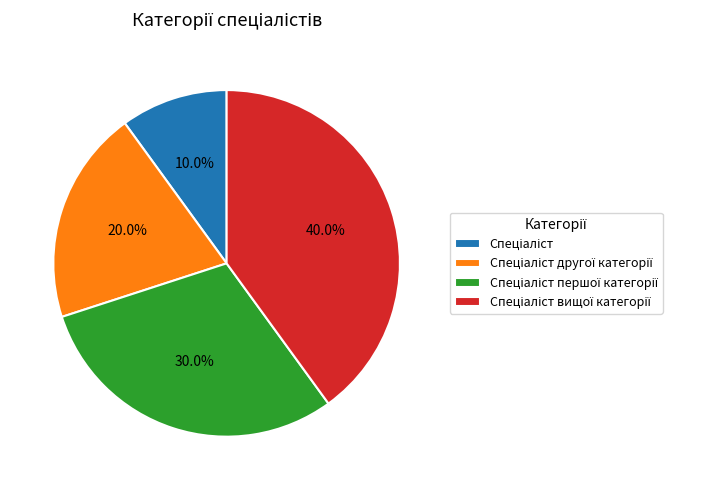

Is there a majority slice in this chart?

No